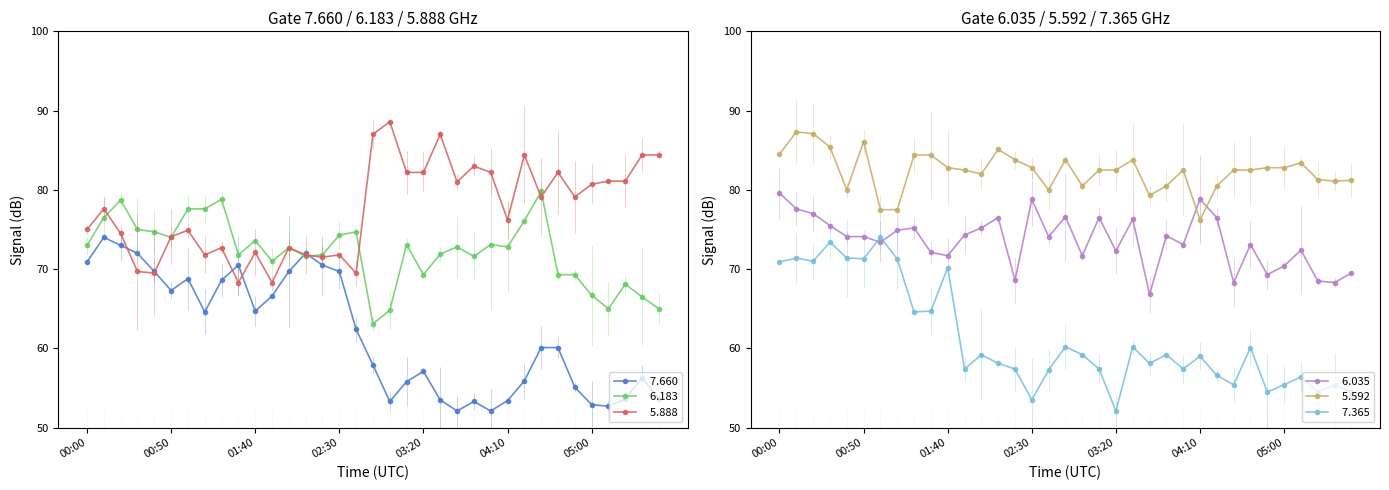

What is the label of the 27th point from the right?

01:20